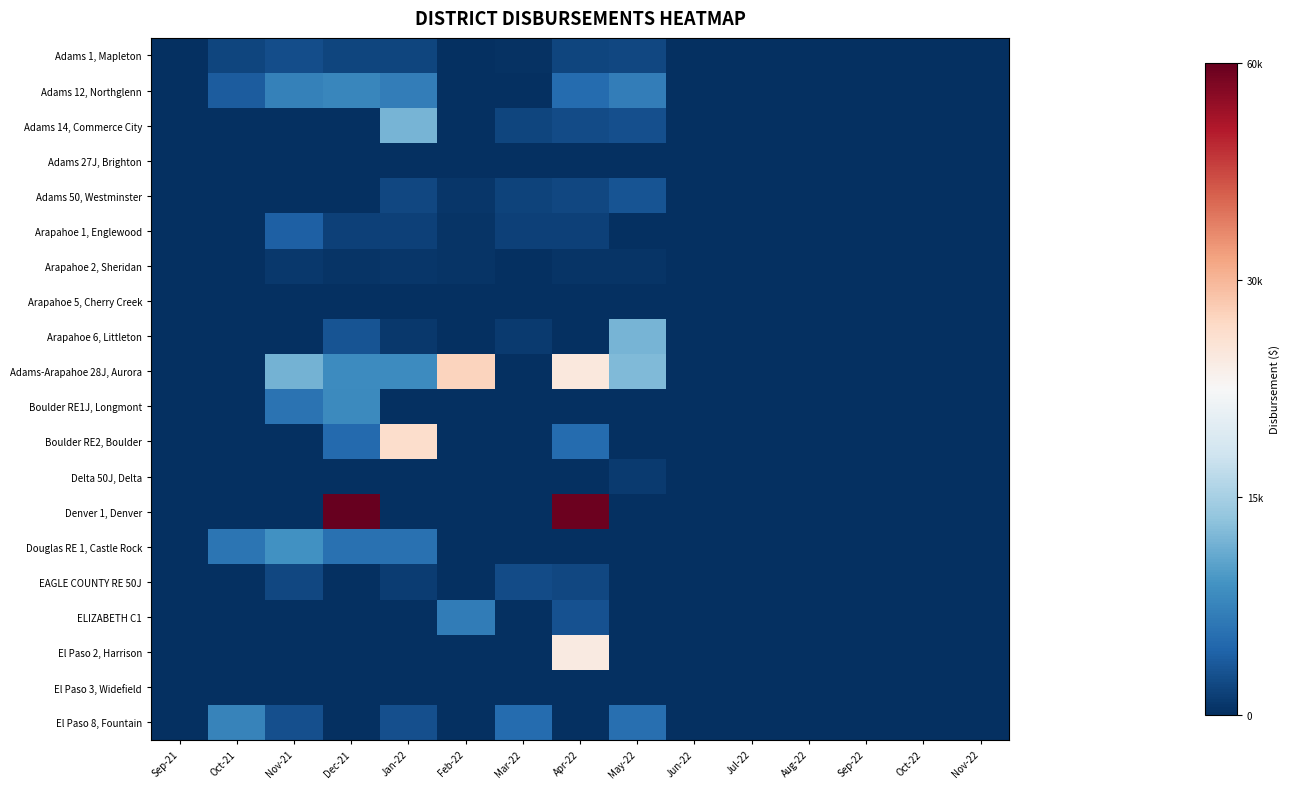

Which series has the widest spread of values?

Denver 1, Denver